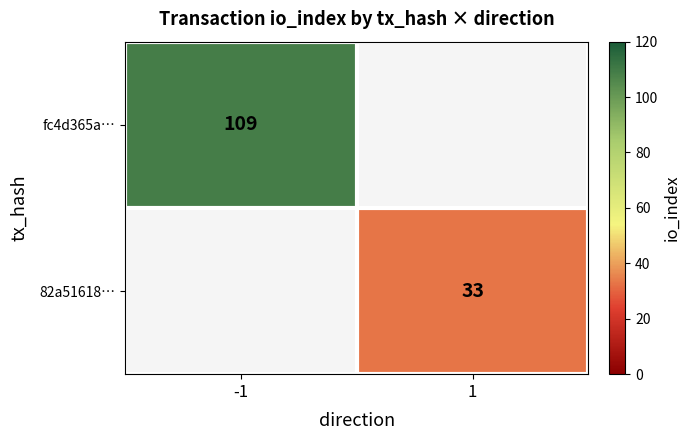

The value of 82a51618… at 1 is 33. True or false?

True